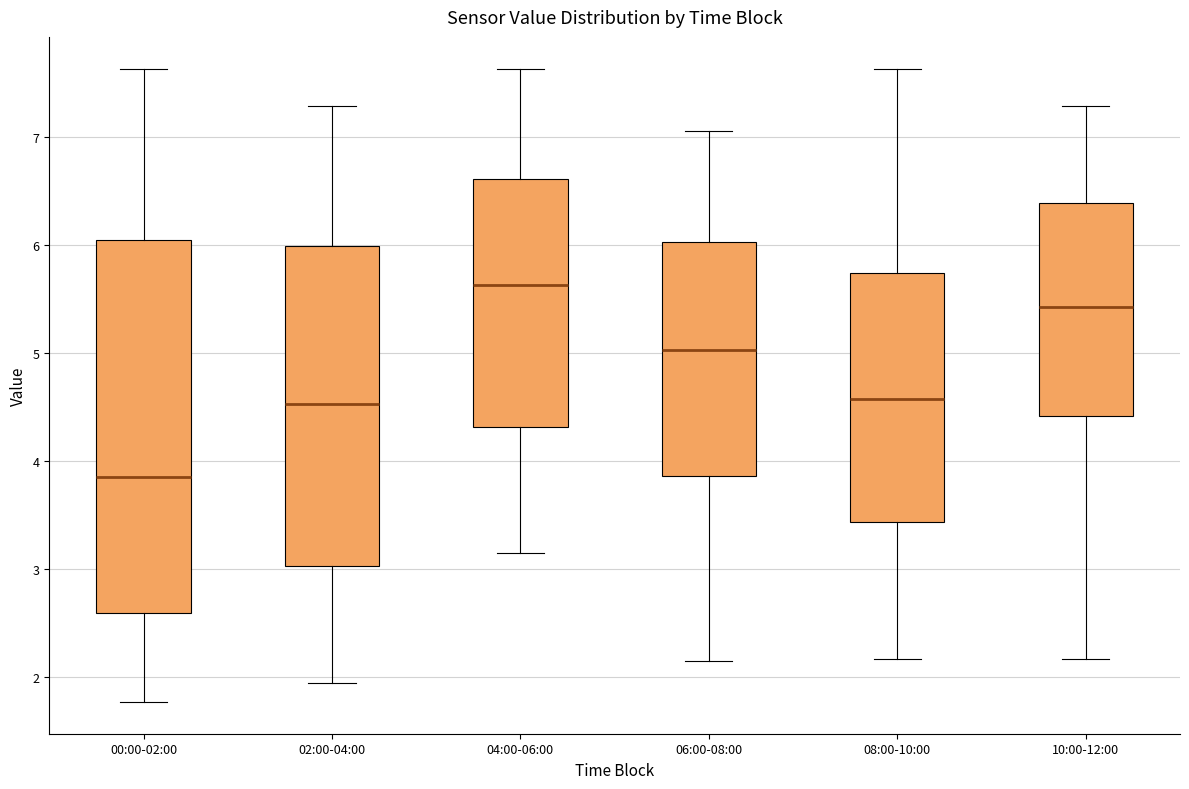

Where is the upper edge of the box for 00:00-02:00 on the y-axis? The values are not printed on the chart, so give them approximately, as read against the axis.

6.0